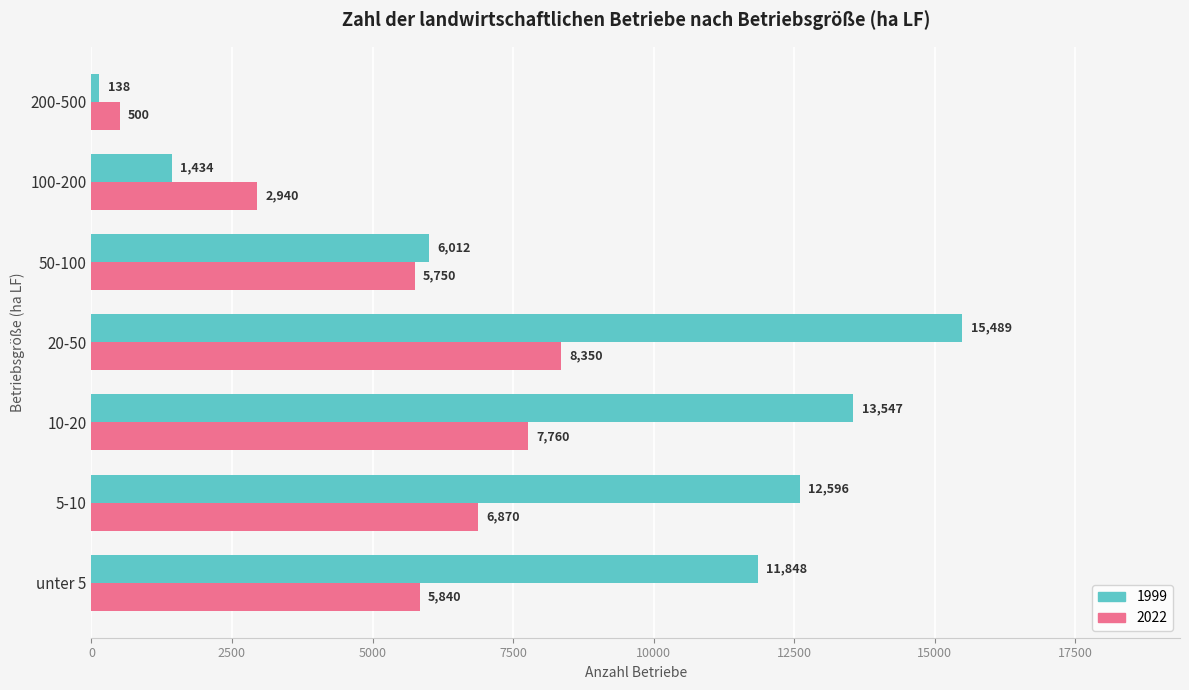

What are all the series names shown in the legend?

1999, 2022